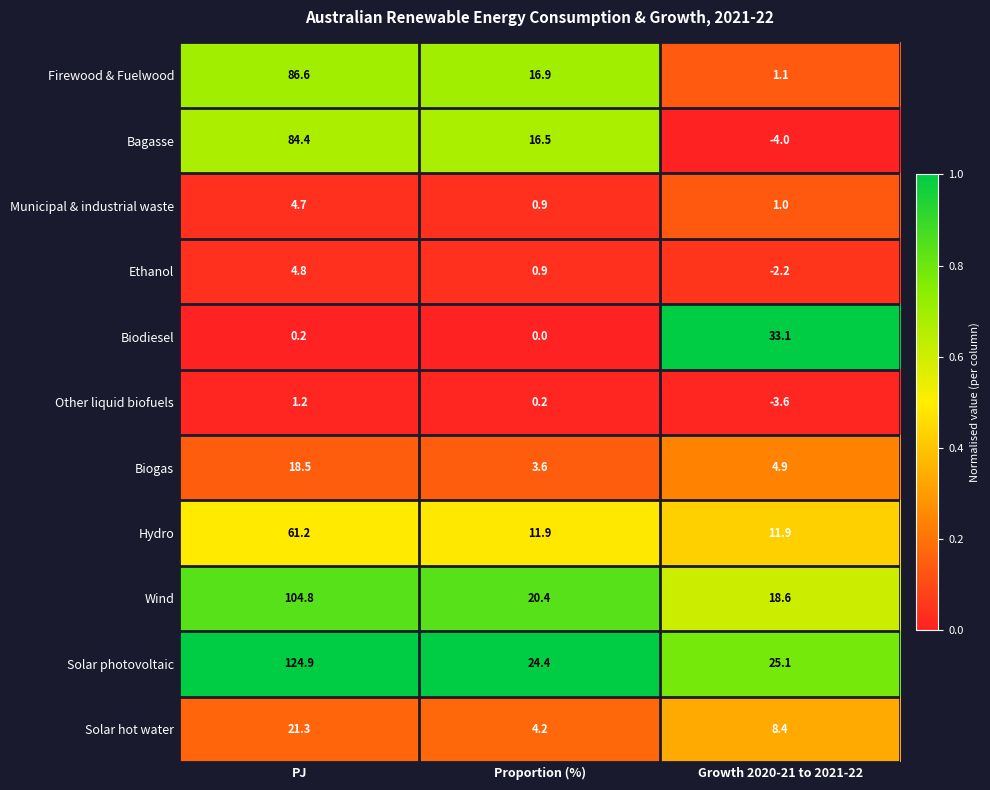

The value of Municipal & industrial waste at Proportion (%) is 0.9. True or false?

True